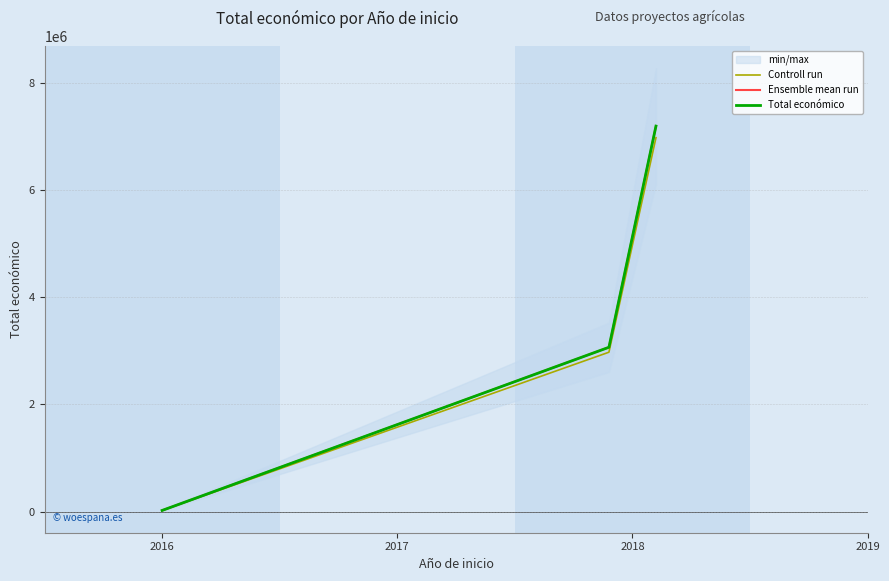

Is the value of Controll run at 2016 greater than the value of Total económico at 2016?

No